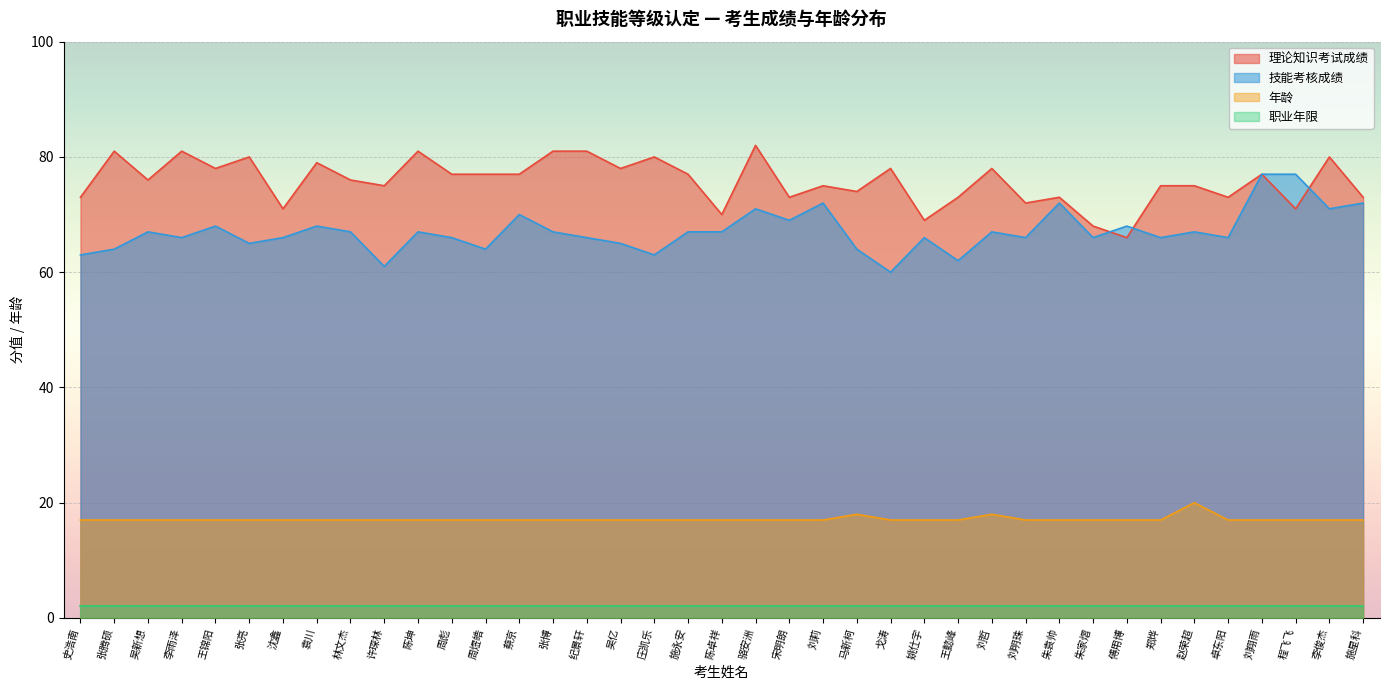

In 理论知识考试成绩, how many points are higher than both neighbors (excluding endpoints)?

13